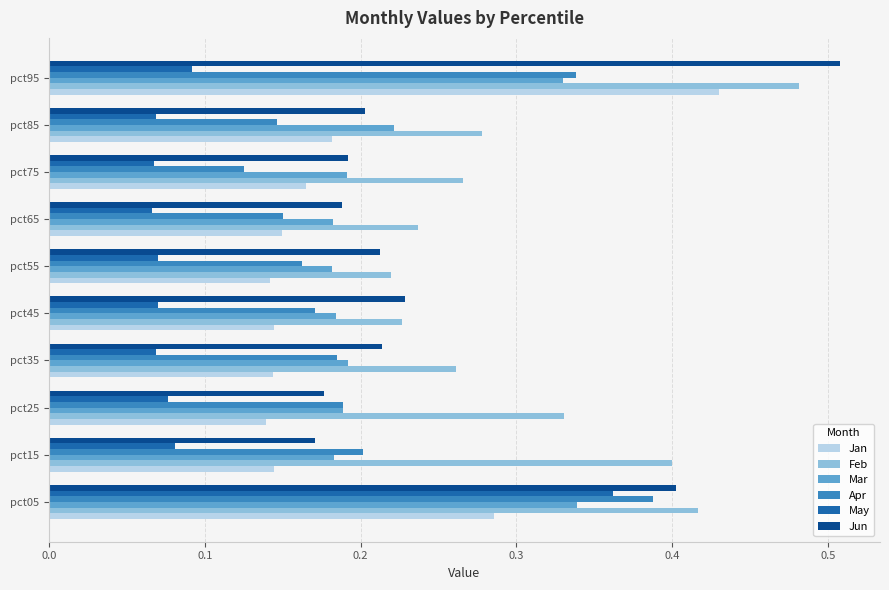

What is the total value across all series at pct55?

1.0